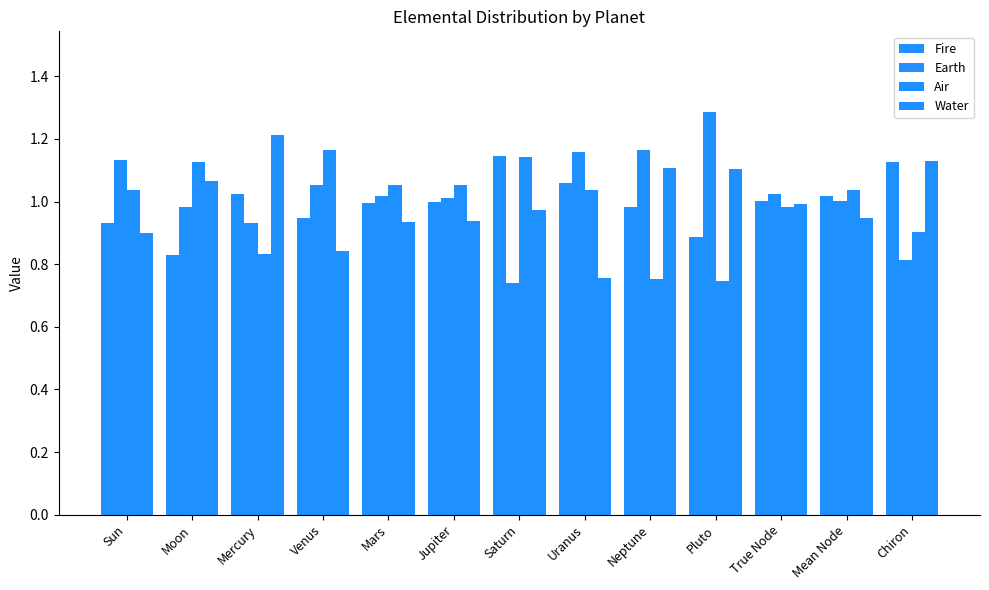

Does the chart contain stacked bars?

No